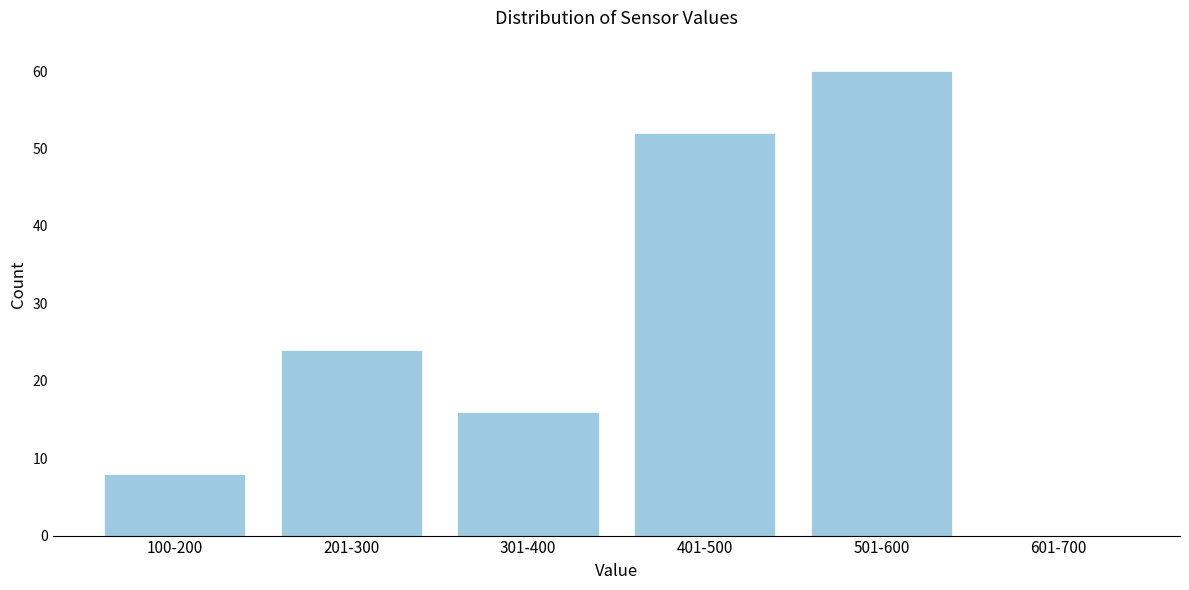

Reading left to right, list all the values displayed in this chart.

100-200=8	201-300=24	301-400=16	401-500=52	501-600=60	601-700=0